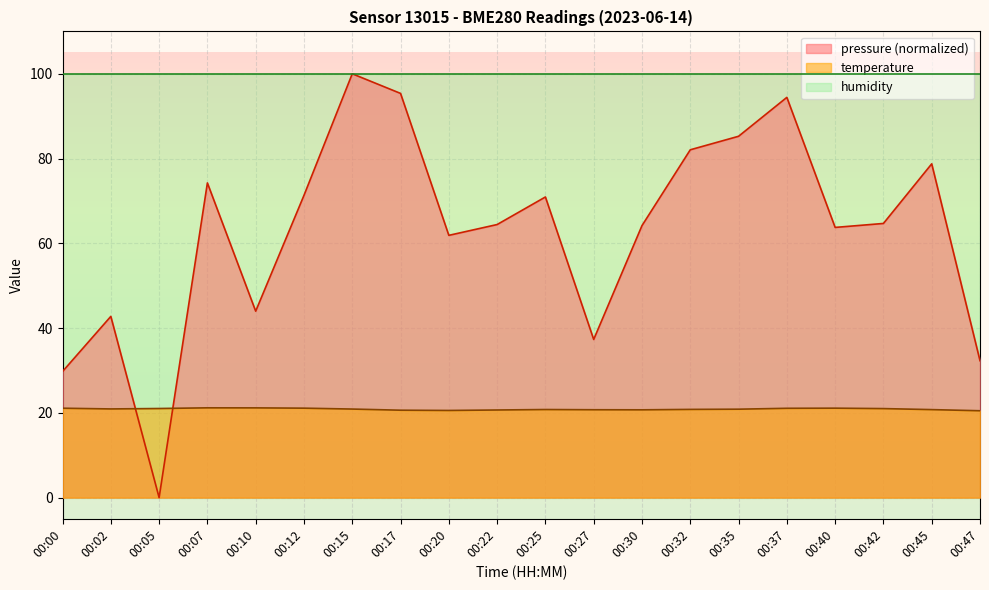

Where do temperature and pressure first cross each other?

00:02 and 00:05